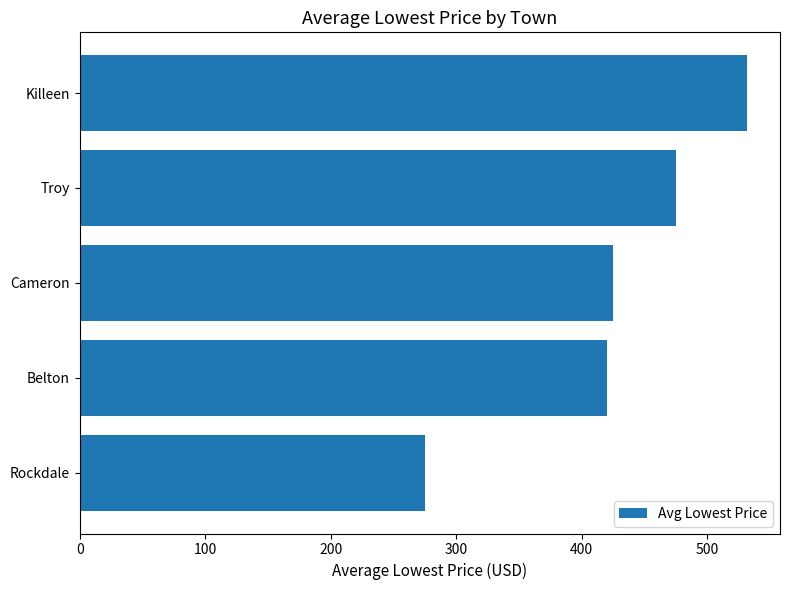

What is the difference between the maximum and second lowest values?

111.6